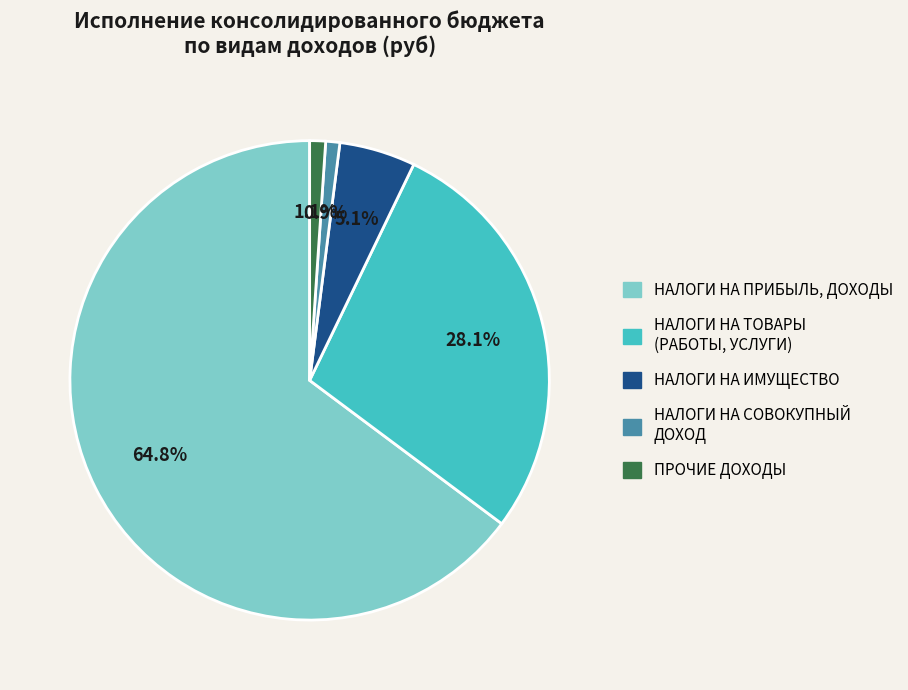

Count the number of slices in the pie.

5